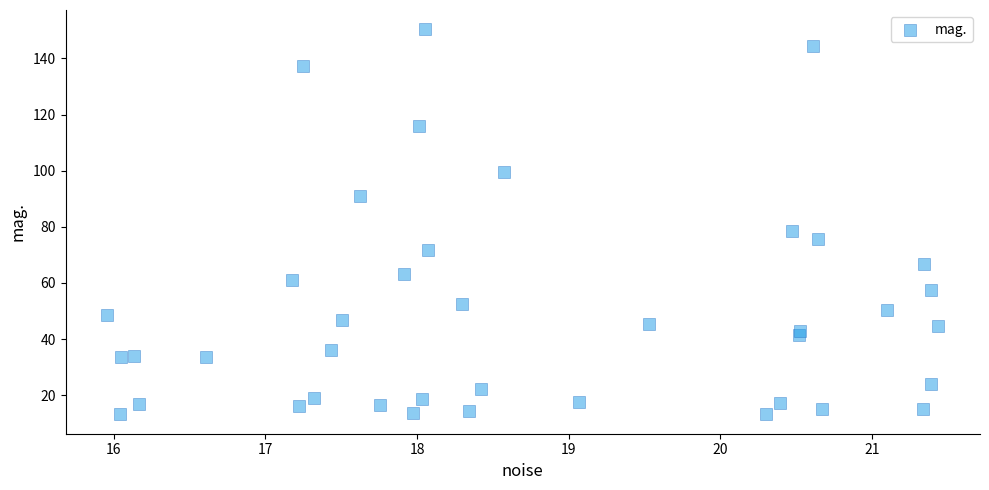

What Y value in the scatter plot is closest to 81?

78.6